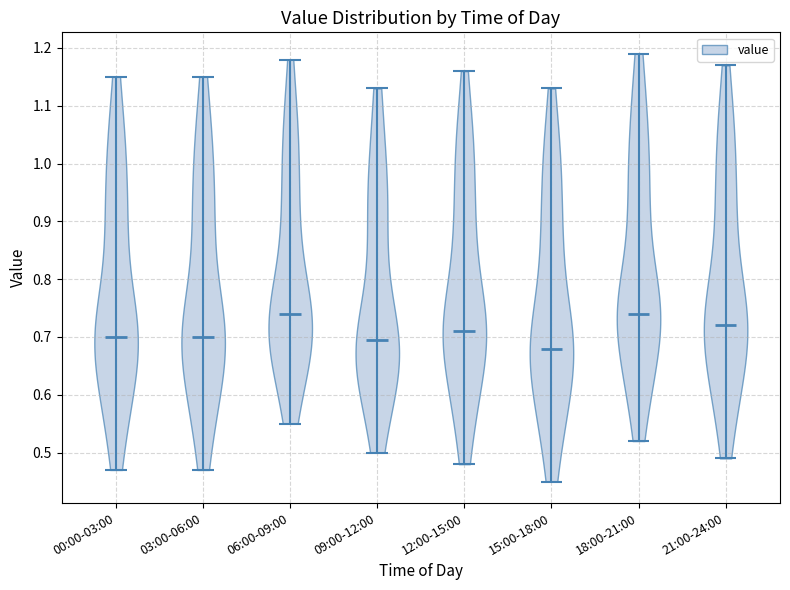

Reading left to right, read every violin against the y-axis: where its median line is, and the lowest and highest points it reaches. The values are not printed on the chart, so give them approximately, as read against the axis.

00:00-03:00: median line 0.70, lowest point 0.47, highest point 1.15
03:00-06:00: median line 0.70, lowest point 0.47, highest point 1.15
06:00-09:00: median line 0.74, lowest point 0.55, highest point 1.18
09:00-12:00: median line 0.70, lowest point 0.50, highest point 1.13
12:00-15:00: median line 0.71, lowest point 0.48, highest point 1.16
15:00-18:00: median line 0.68, lowest point 0.45, highest point 1.13
18:00-21:00: median line 0.74, lowest point 0.52, highest point 1.19
21:00-24:00: median line 0.72, lowest point 0.49, highest point 1.17